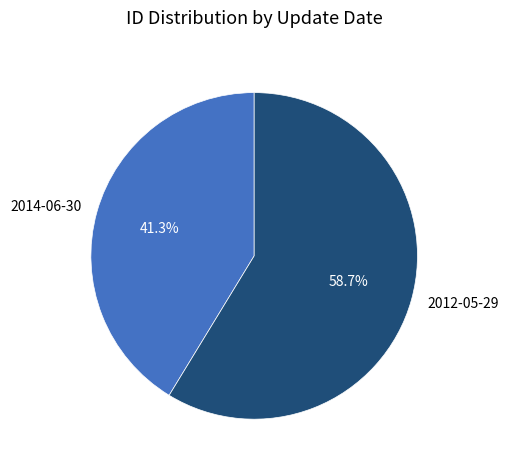

To the nearest percent, what is the difference between the largest and smallest slice percentages?

17%